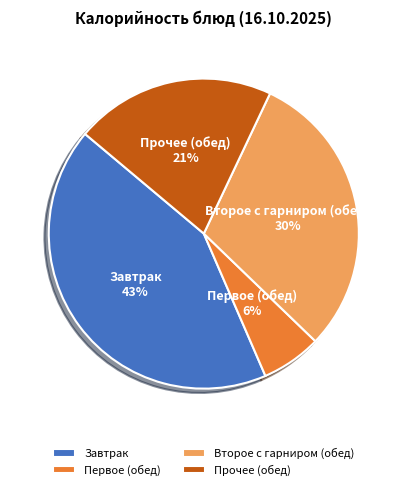

Is there a majority slice in this chart?

No